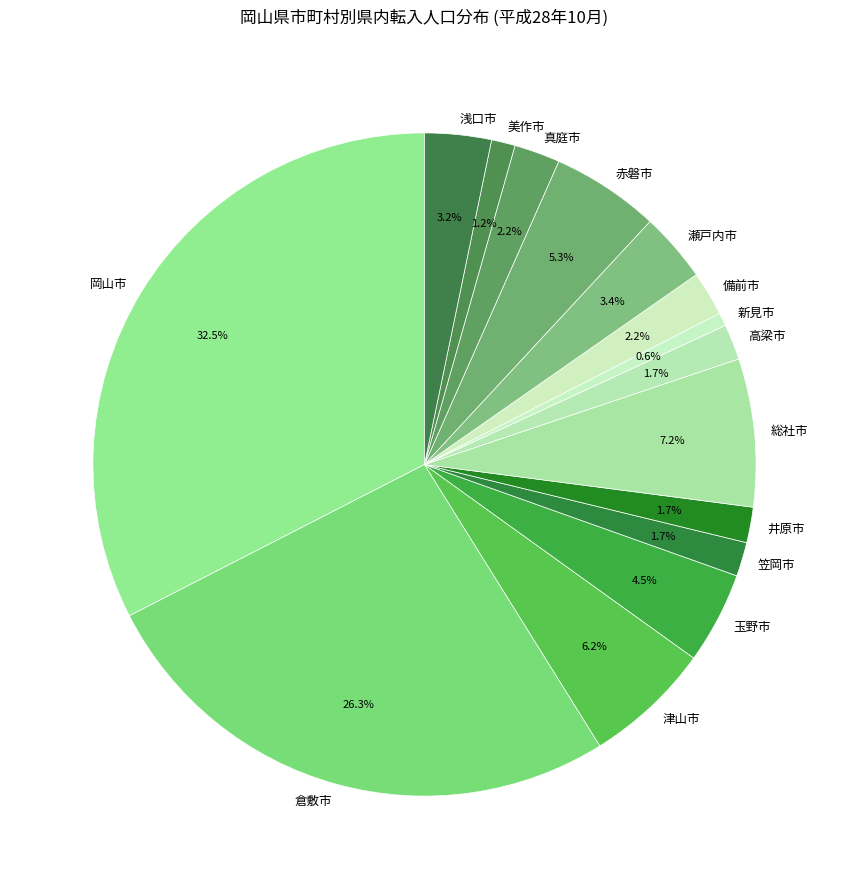

How much of the chart is everything except 備前市?

97.8%